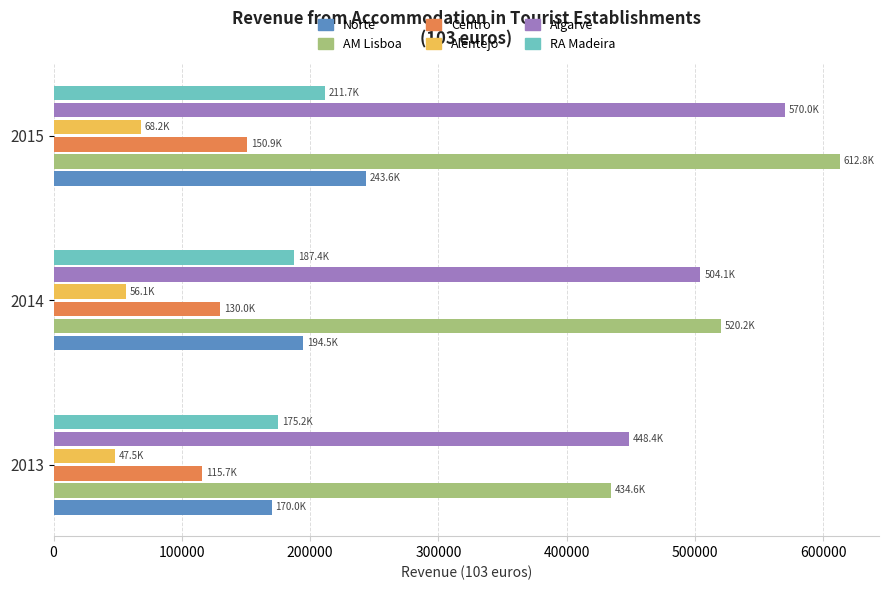

Is the value of Norte at 2014 greater than the value of Alentejo at 2014?

Yes